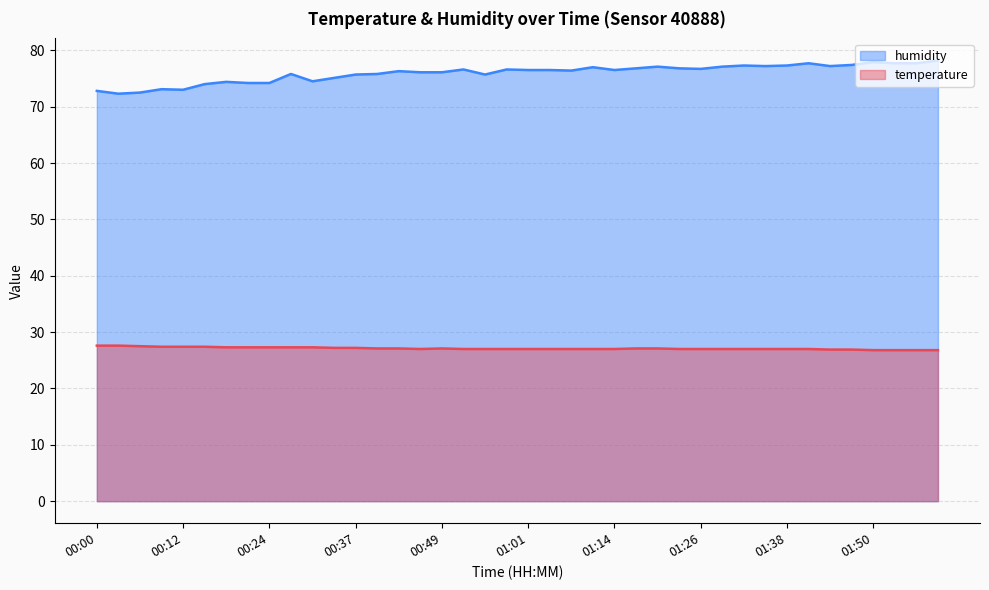

At which category does temperature reach its first local peak?

00:49